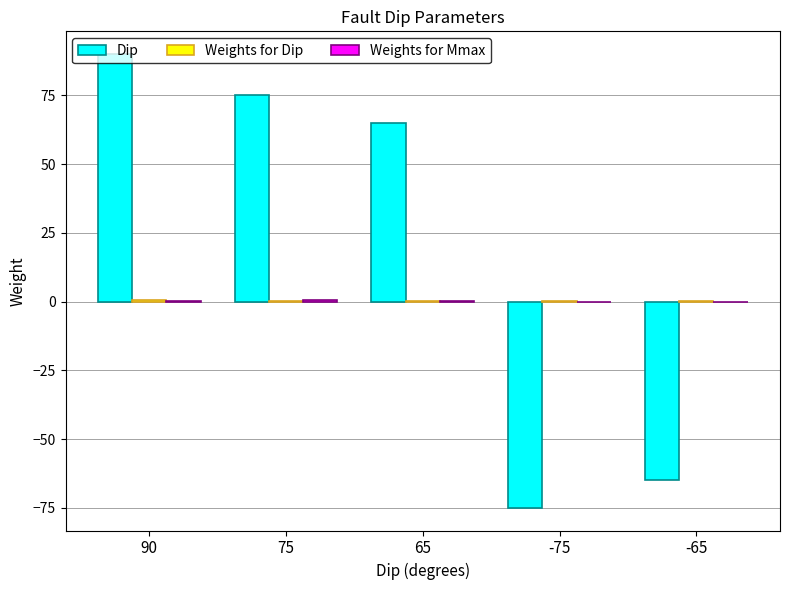

What is the approximate value of Dip at 90?

90.0